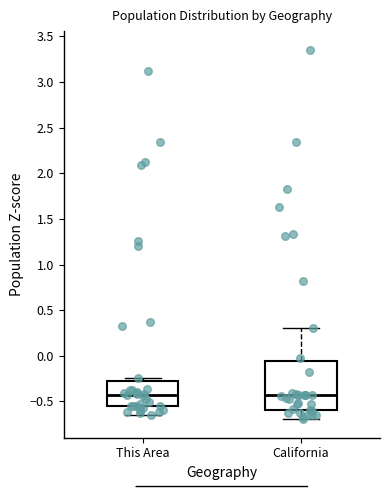

Comparing the boxes themselves (not the whiskers), which one is the tallest?

California